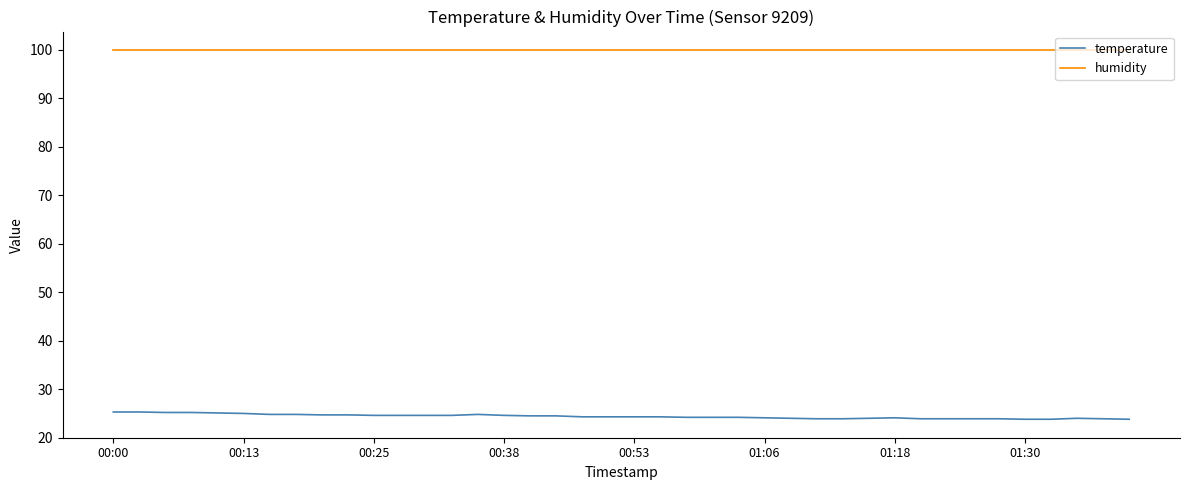

Rank the series by their maximum value, from highest to lowest.

humidity, temperature